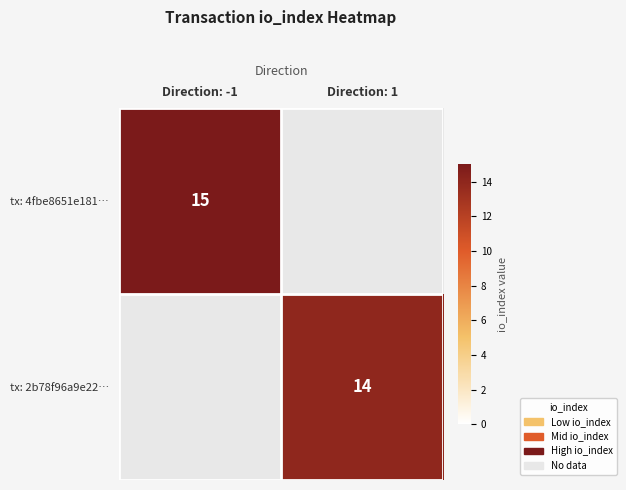

The tx: 4fbe8651e181… series shows 7 at Direction: -1. True or false?

False